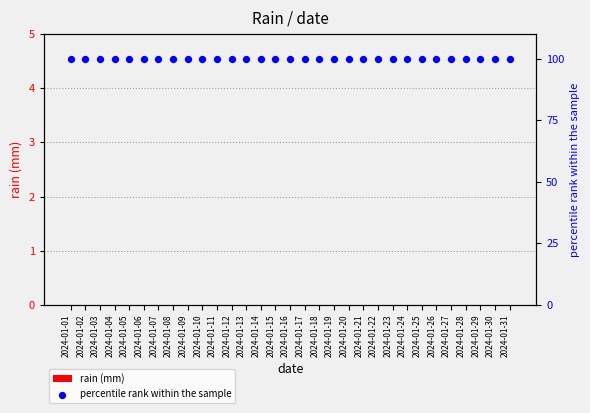

Which series has the largest total across all categories?

percentile rank within the sample